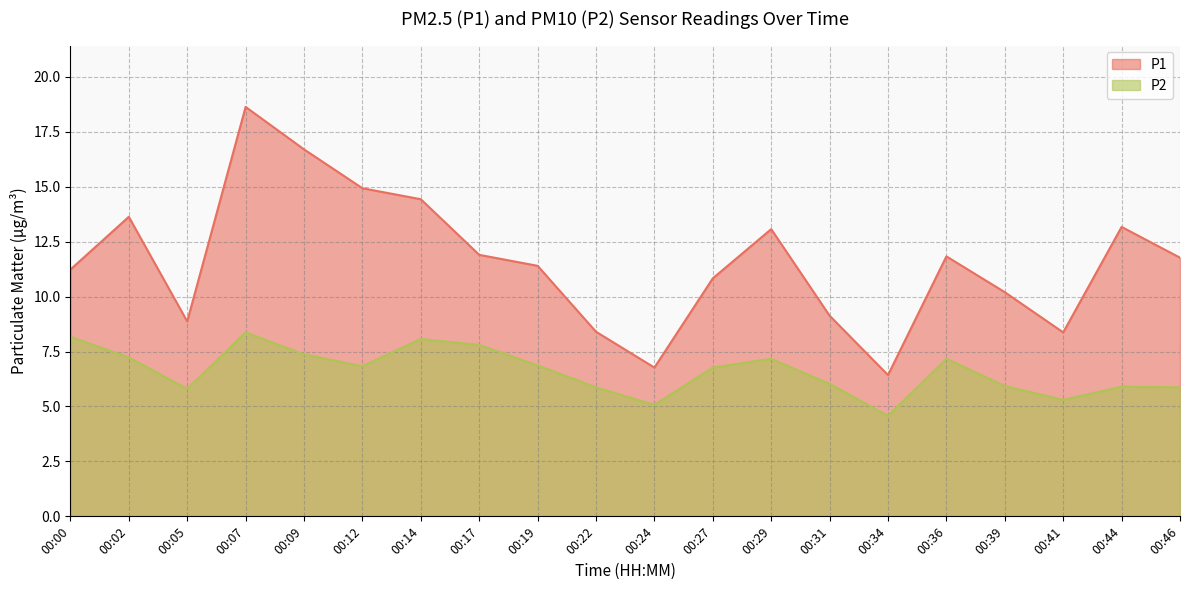

How many lines are shown in the chart?

2